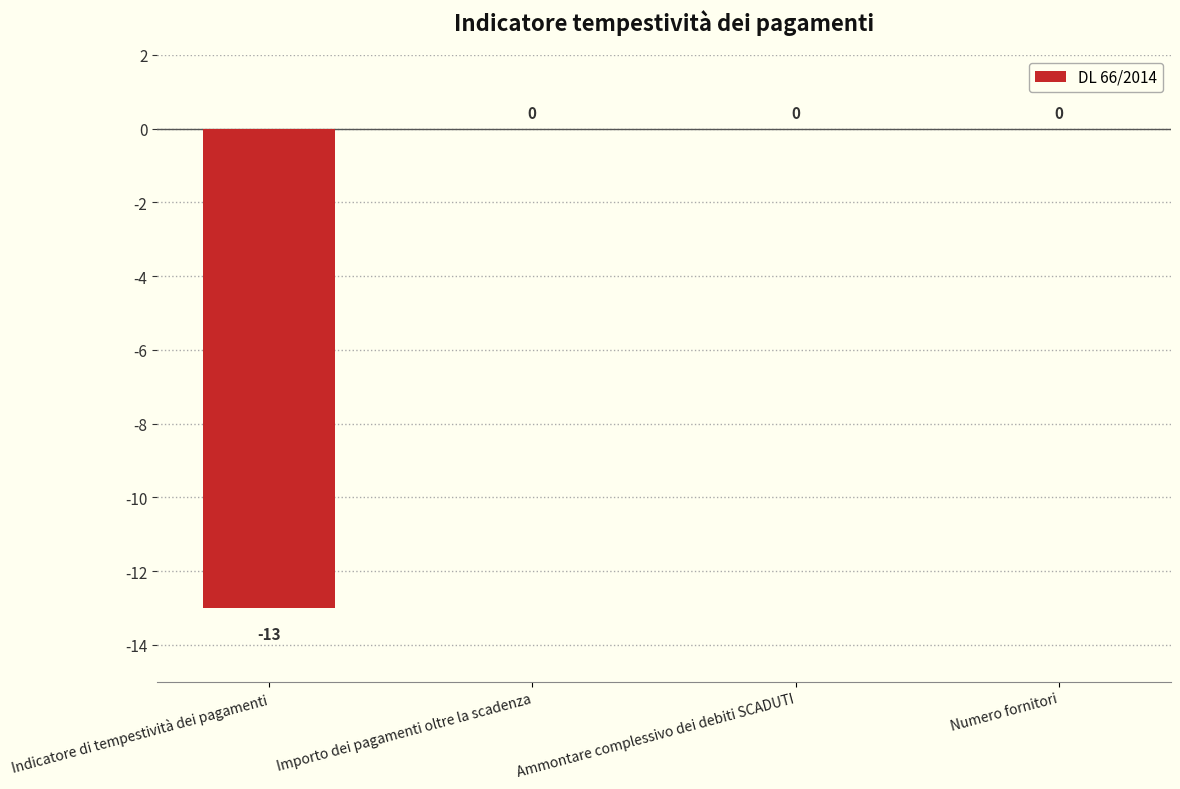

The value at Numero fornitori is -5. True or false?

False